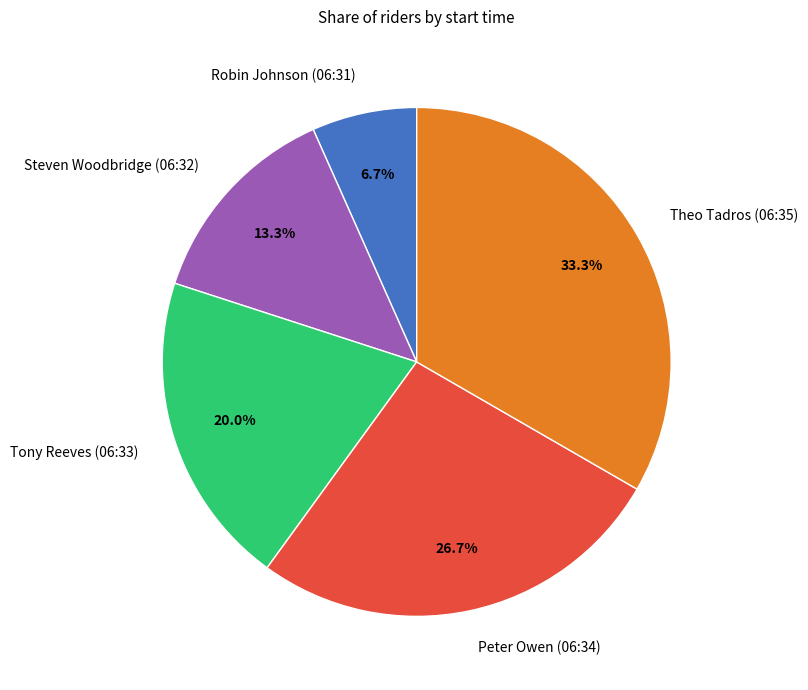

Rank the categories by value from highest to lowest.

Theo Tadros (06:35), Peter Owen (06:34), Tony Reeves (06:33), Steven Woodbridge (06:32), Robin Johnson (06:31)